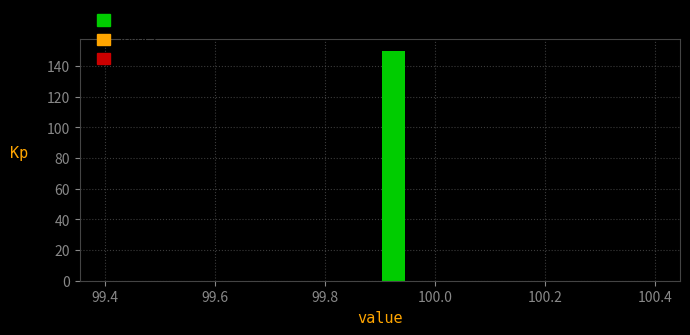

Around what value on the x-axis is the tallest bar? Give the approximate position of its centre, as read against the axis.

99.92